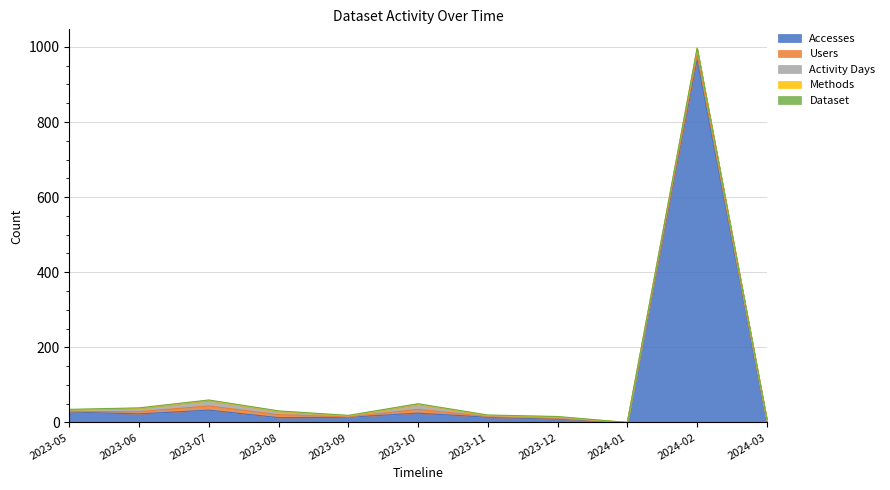

What is the label of the 6th point from the left?

2023-10